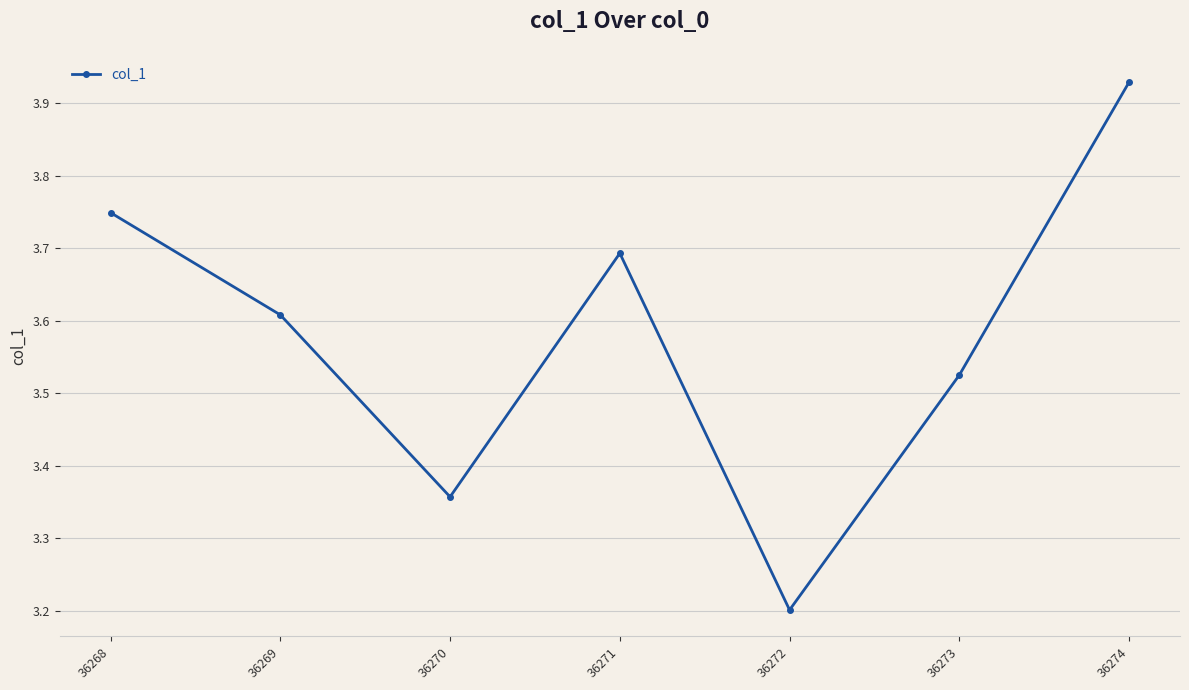

List the labels in order of value, smallest first.

36272, 36270, 36273, 36269, 36271, 36268, 36274